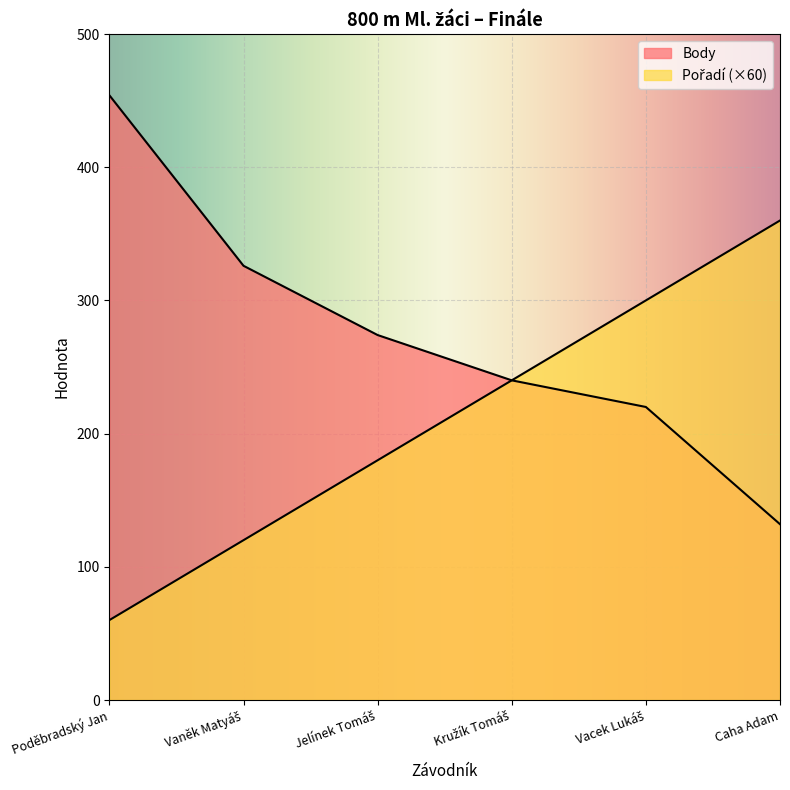

At which label is Pořadí closest to 210?

Jelínek Tomáš